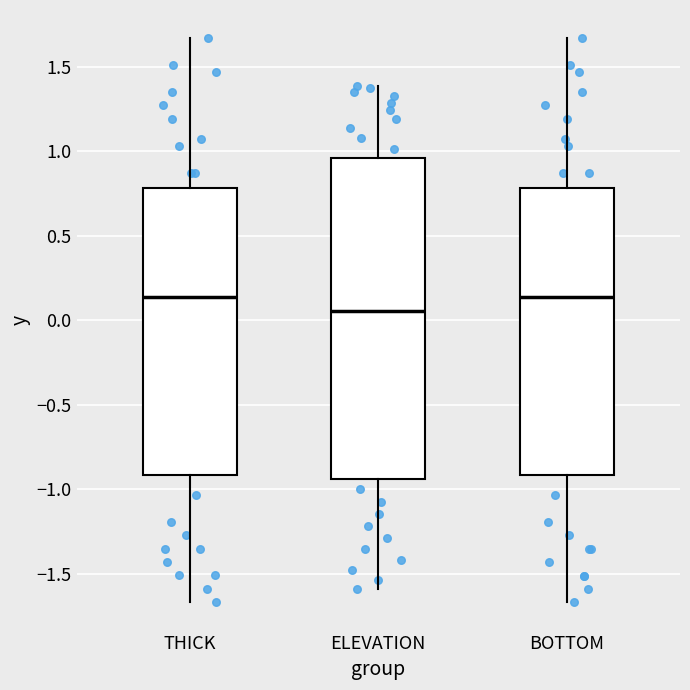

Reading left to right, transcribe this box plot: for each box, give where its median line is, the range the box spans, and where its two whiskers end, as read against the y-axis. The values are not printed on the chart, so give them approximately, as read against the axis.

THICK: median 0.15, box -0.90 to 0.80, whiskers -1.65 to 1.65
ELEVATION: median 0.05, box -0.95 to 0.95, whiskers -1.60 to 1.40
BOTTOM: median 0.15, box -0.90 to 0.80, whiskers -1.65 to 1.65